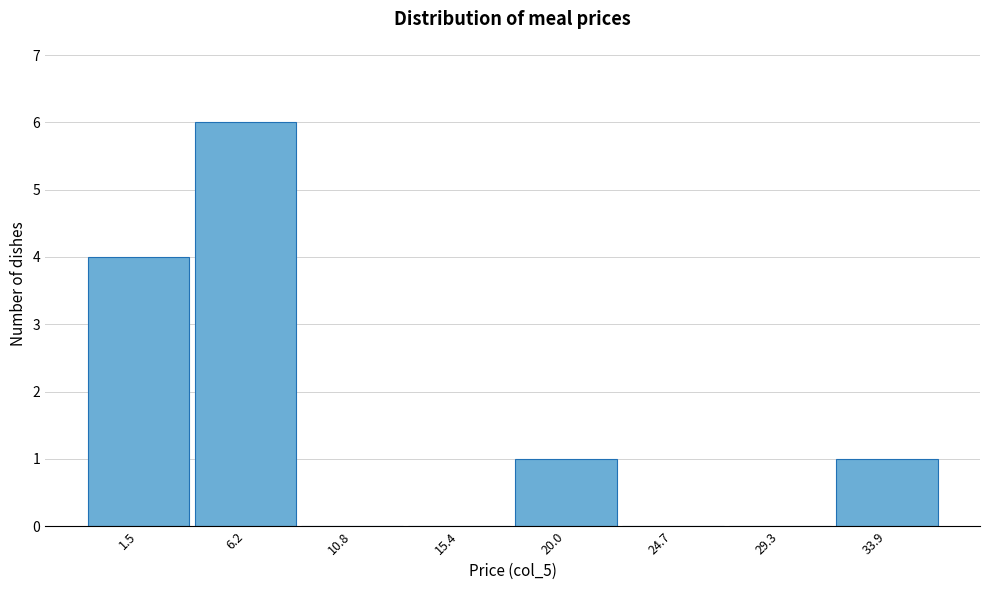

Reading left to right, transcribe all the data shown in this chart.

1.5=4	6.2=6	10.8=0	15.4=0	20.0=1	24.7=0	29.3=0	33.9=1